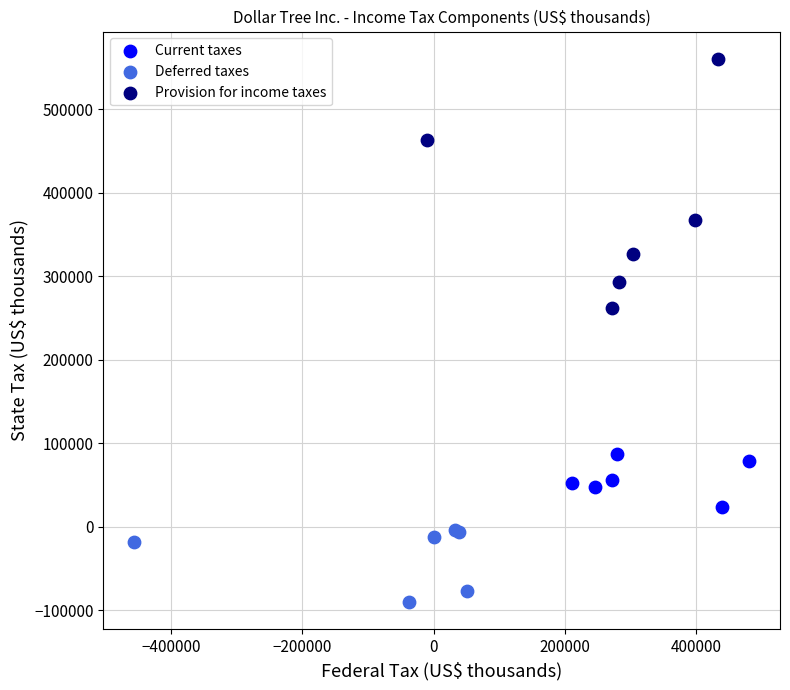

Which series has the widest spread of Y values?

Provision for income taxes